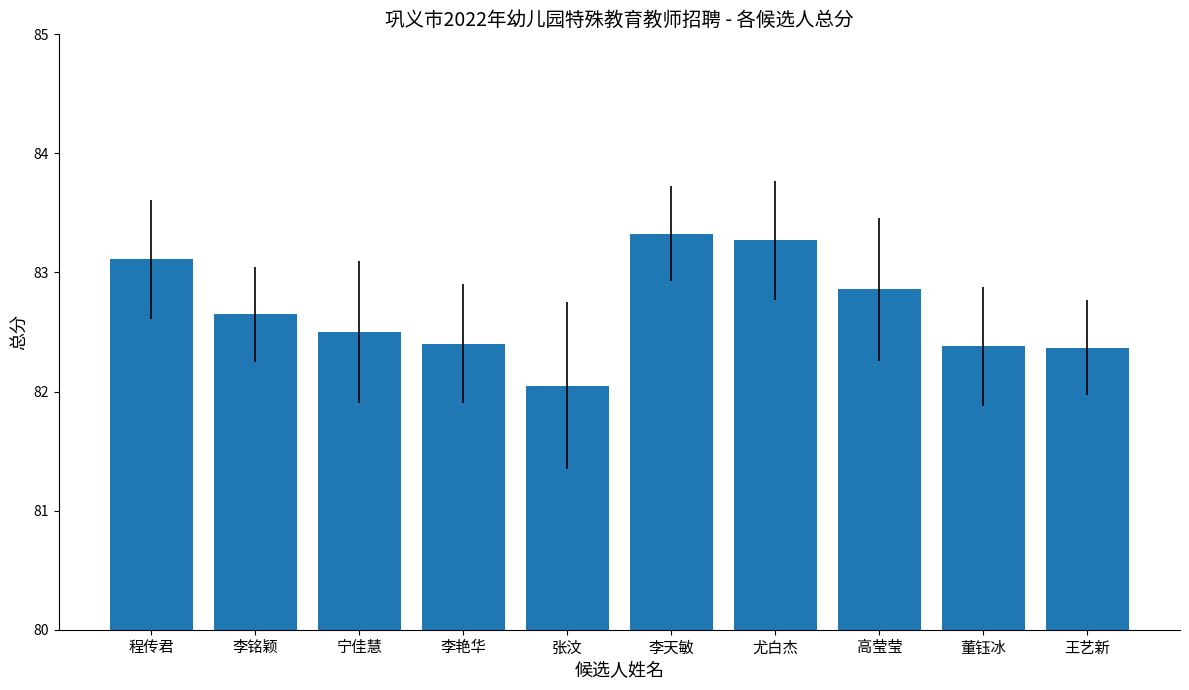

What is the maximum value shown in the chart?

83.3